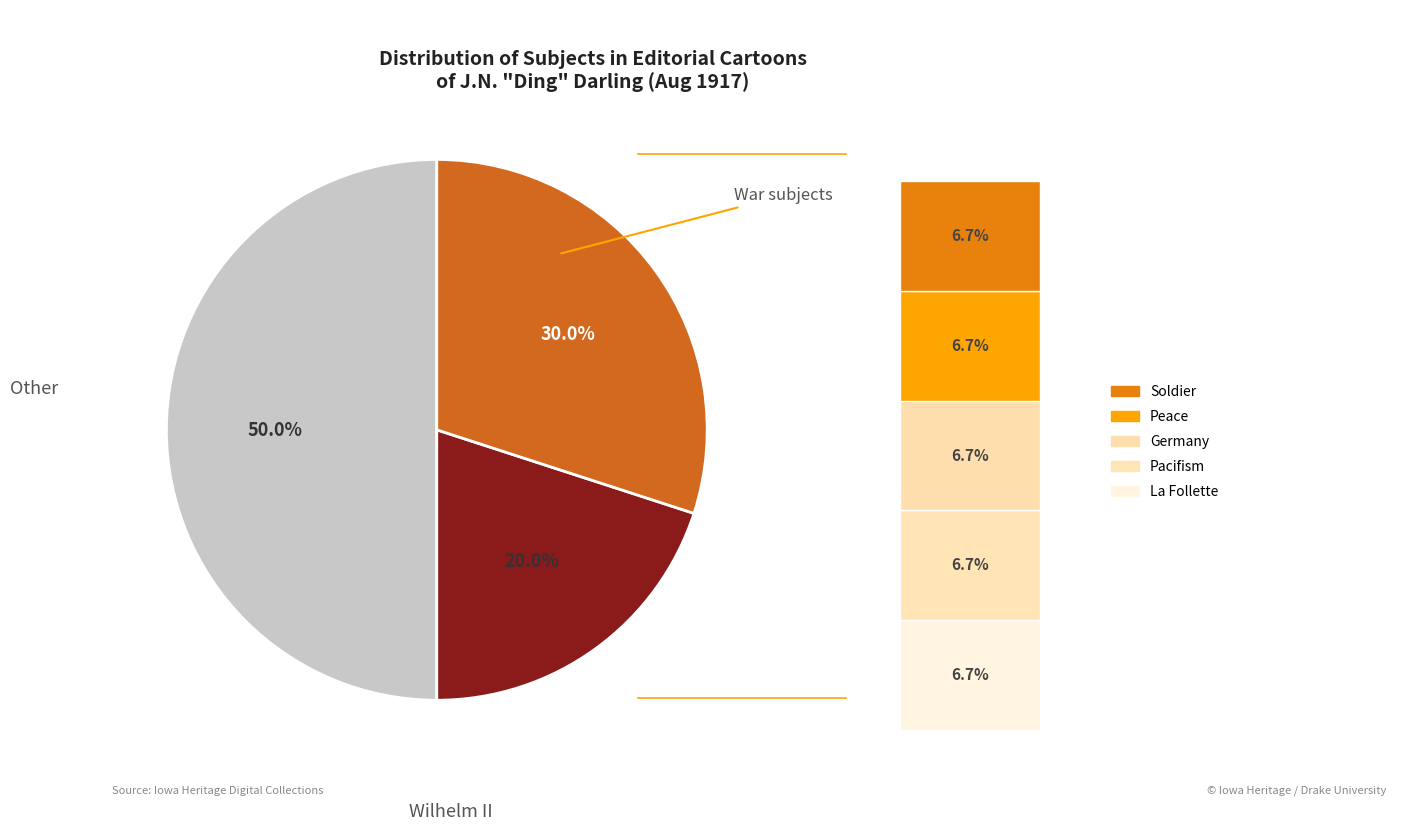

True or false: Germany accounts for 1% of the total.

False